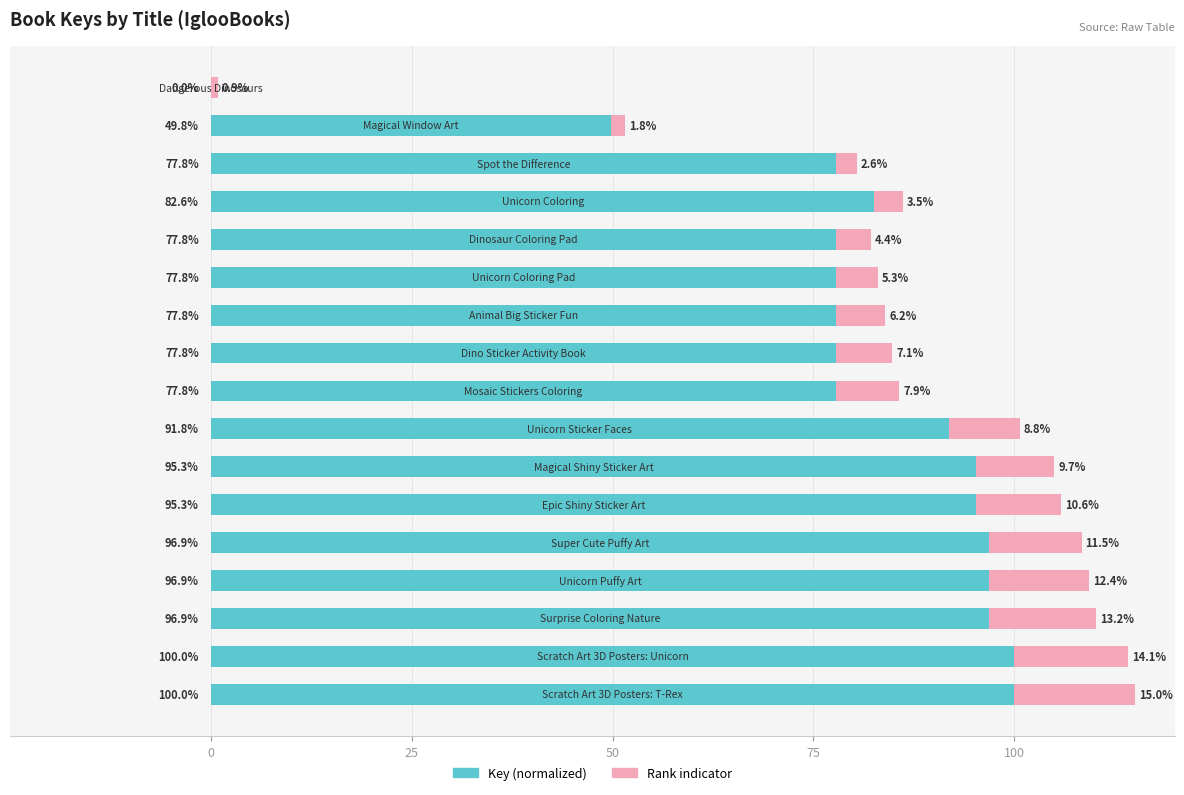

What is the maximum value for Key (normalized)?

100.0